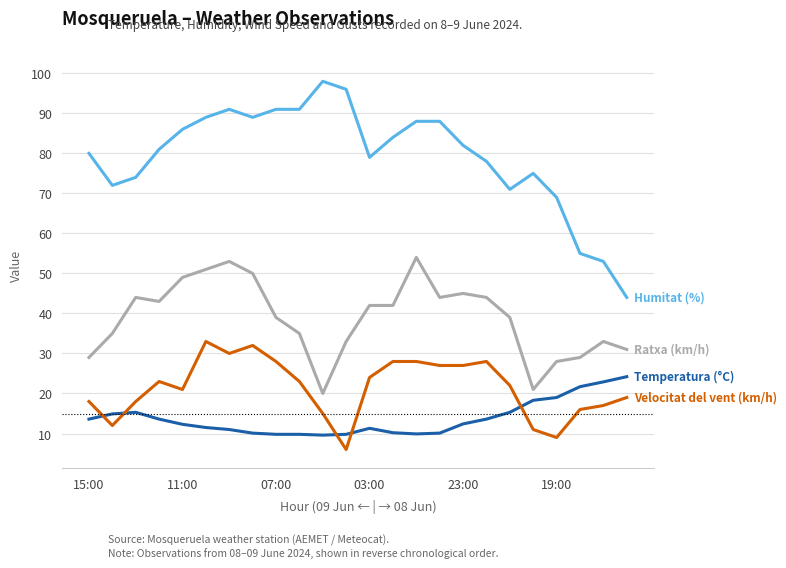

What is the greatest value displayed?

98.0